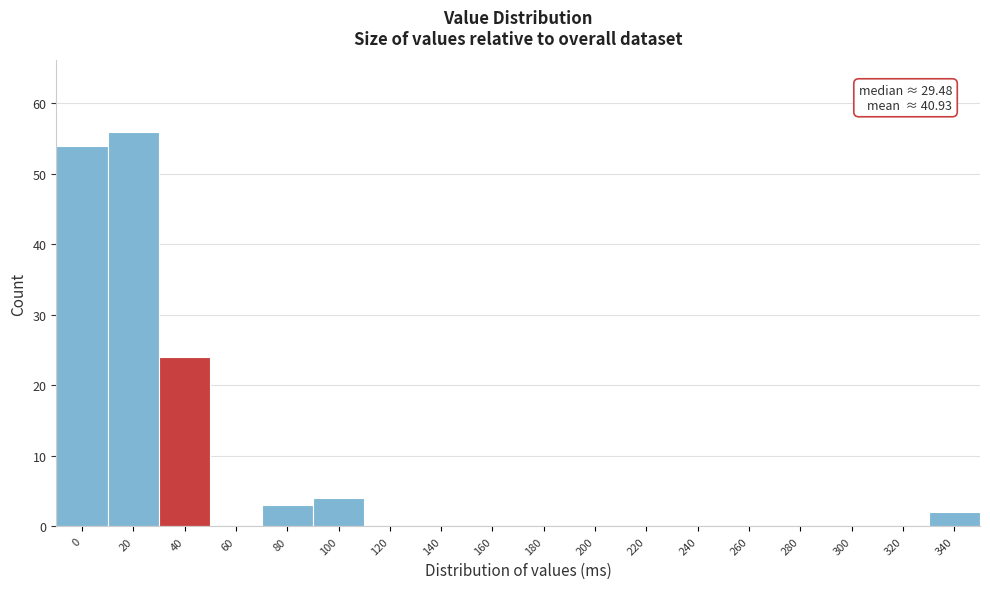

Reading left to right, extract all data points from this chart.

0=54	20=56	40=24	60=0	80=3	100=4	120=0	140=0	160=0	180=0	200=0	220=0	240=0	260=0	280=0	300=0	320=0	340=2